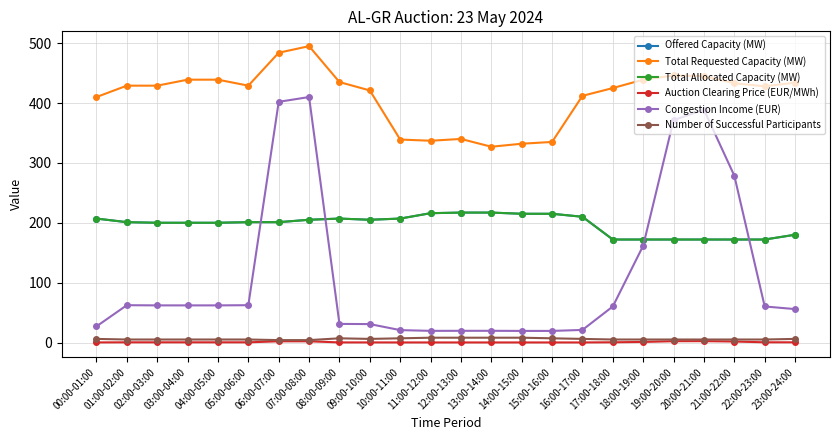

At which category does Auction Clearing Price (EUR/MWh) reach its first local peak?

20:00-21:00